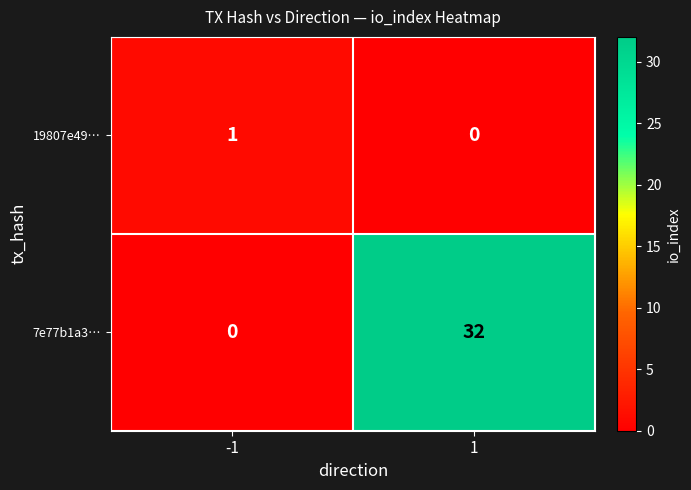

The 7e77b1a3… series shows 0 at -1. True or false?

True